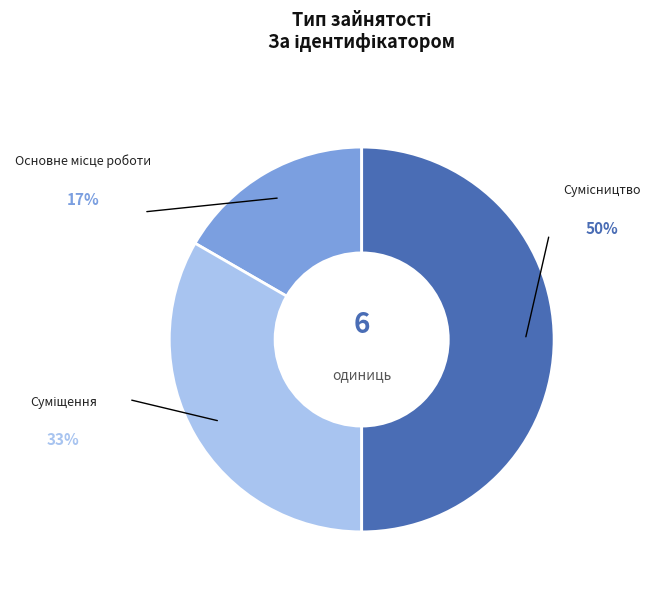

What is the change in value from Основне місце роботи to Сумісництво?

+2